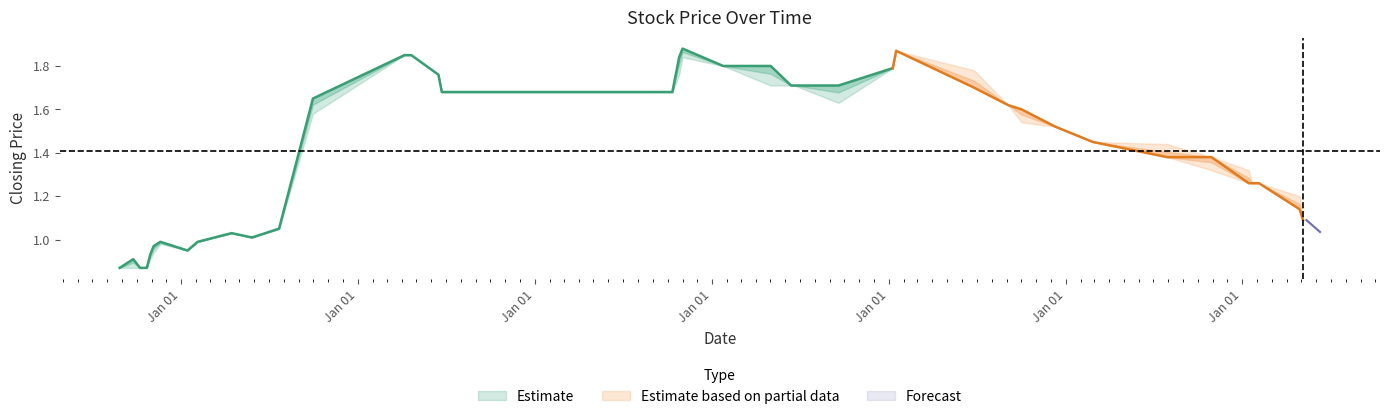

What is the label of the 24th point from the right?

16